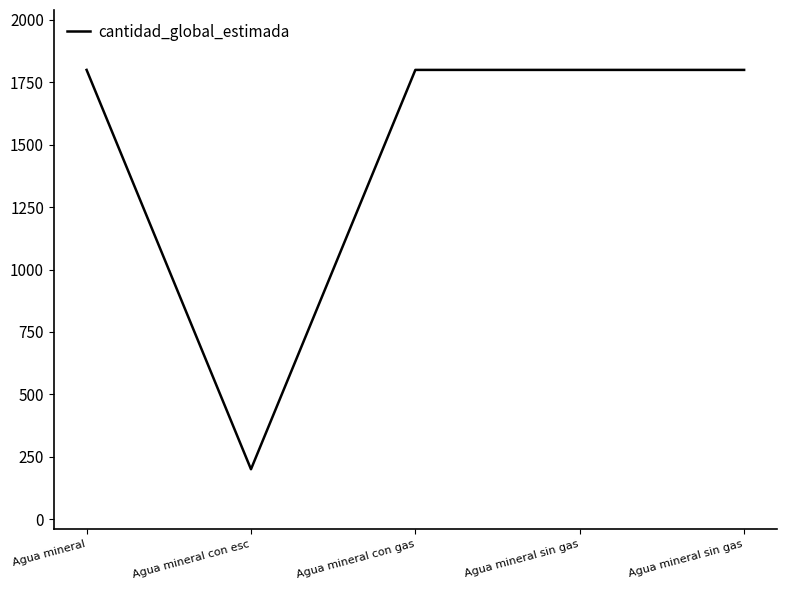

Is this an area chart (filled region under the line)?

No